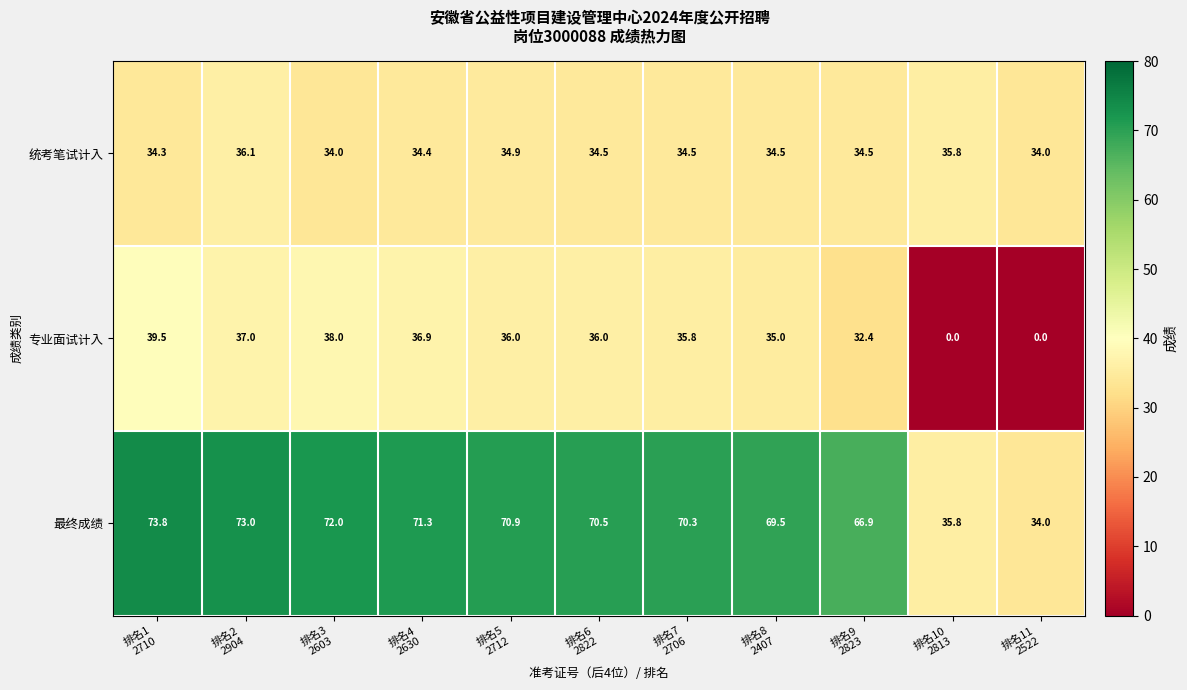

Which series has the largest total across all categories?

最终成绩